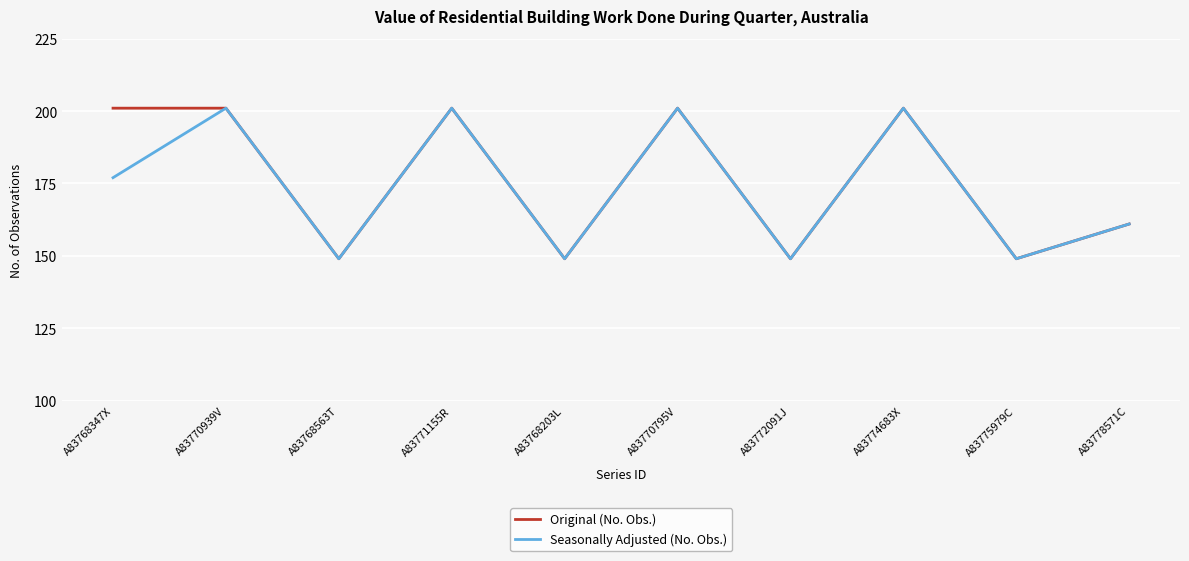

What position from the left is A83768563T?

3